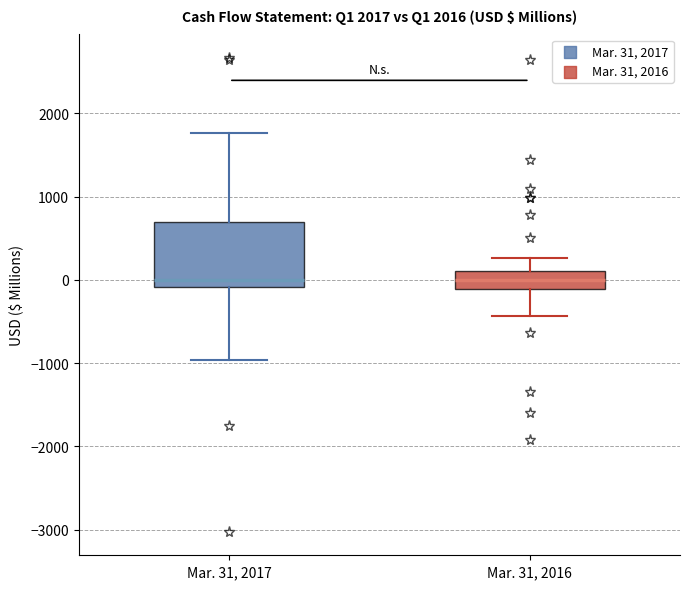

Which box is the tallest, from its lower edge to its upper edge?

Mar. 31, 2017